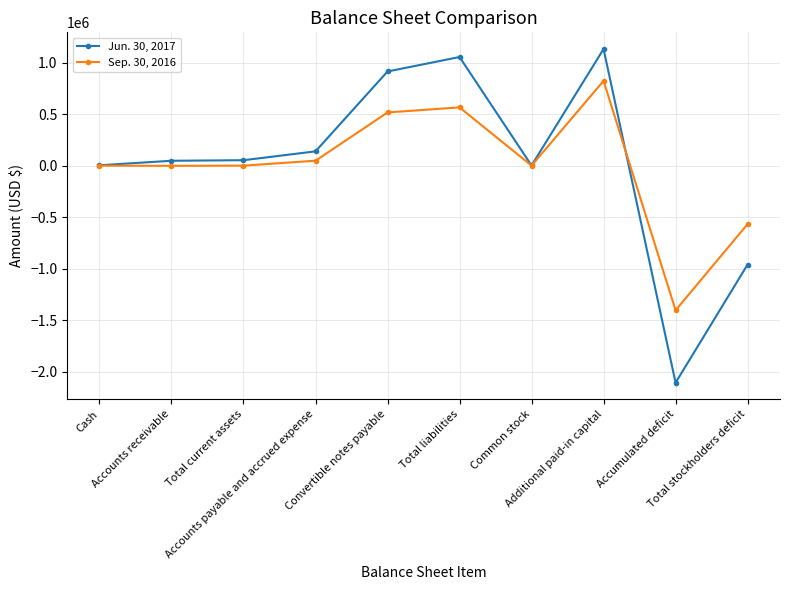

What is the label of the 9th point from the left?

Accumulated deficit